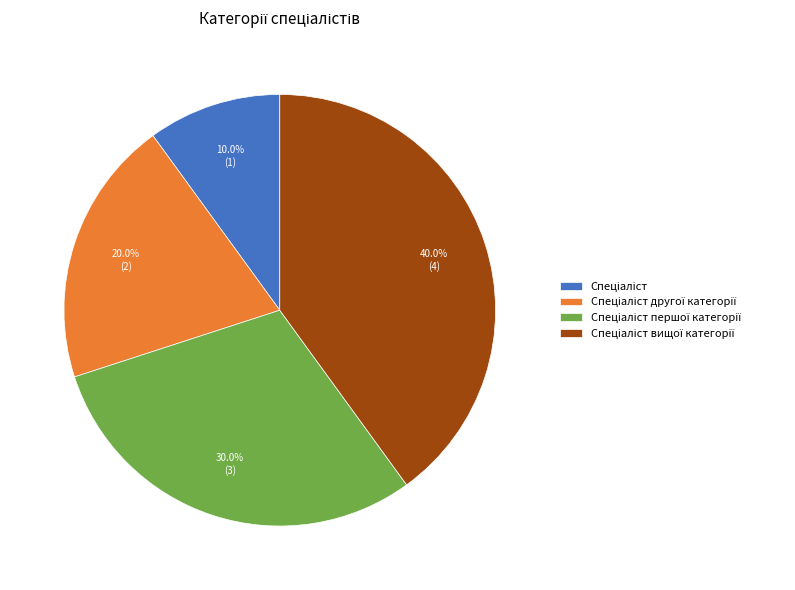

How many slices are in this pie chart?

4